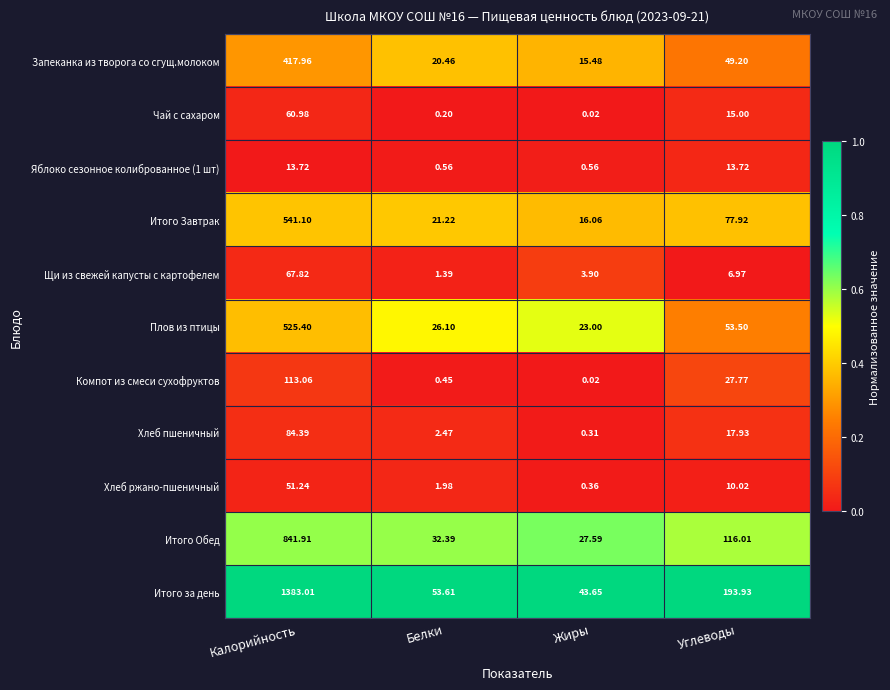

At which label does Итого Завтрак reach its minimum?

Жиры